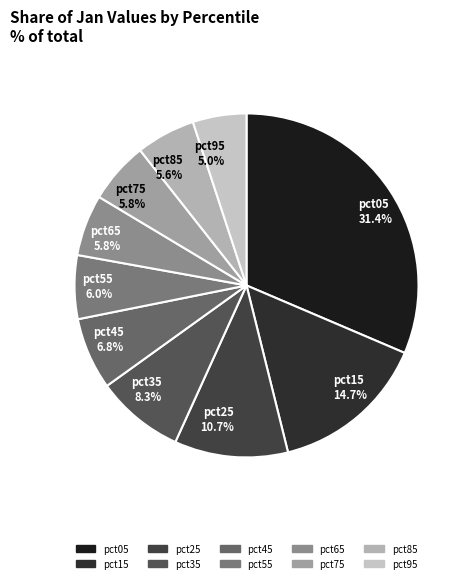

What portion of the pie excludes pct25 10.7%?

89.3%